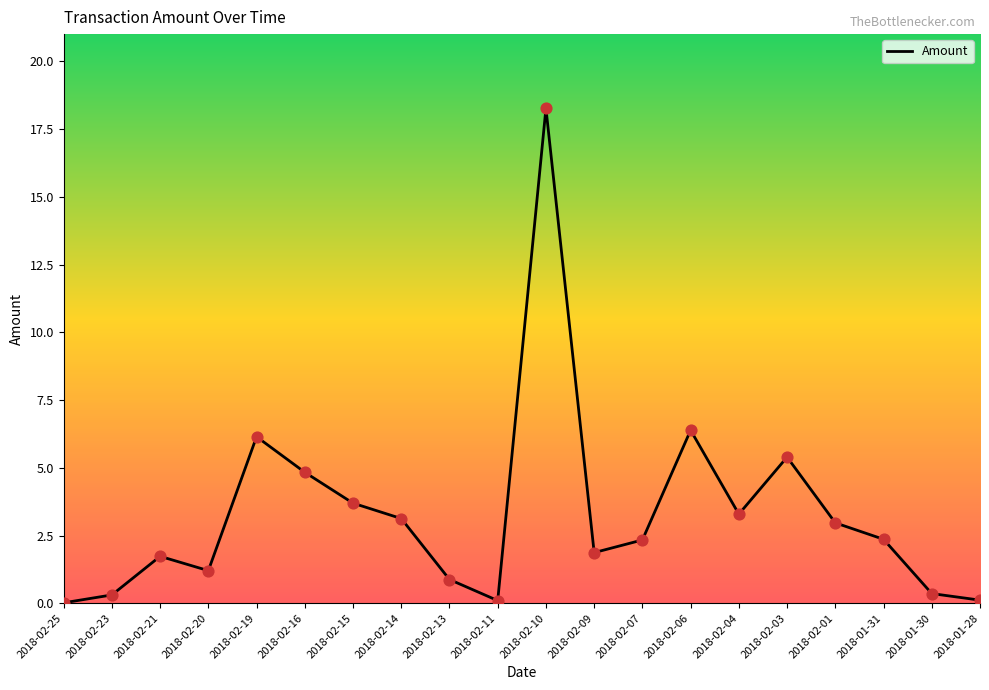

Between 2018-02-23 and 2018-02-07, which is larger?

2018-02-07